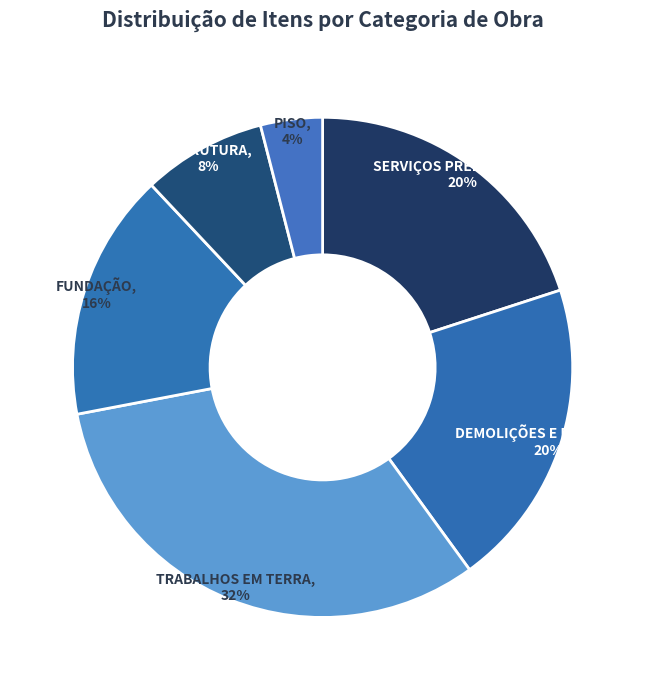

Count the number of slices in the pie.

6